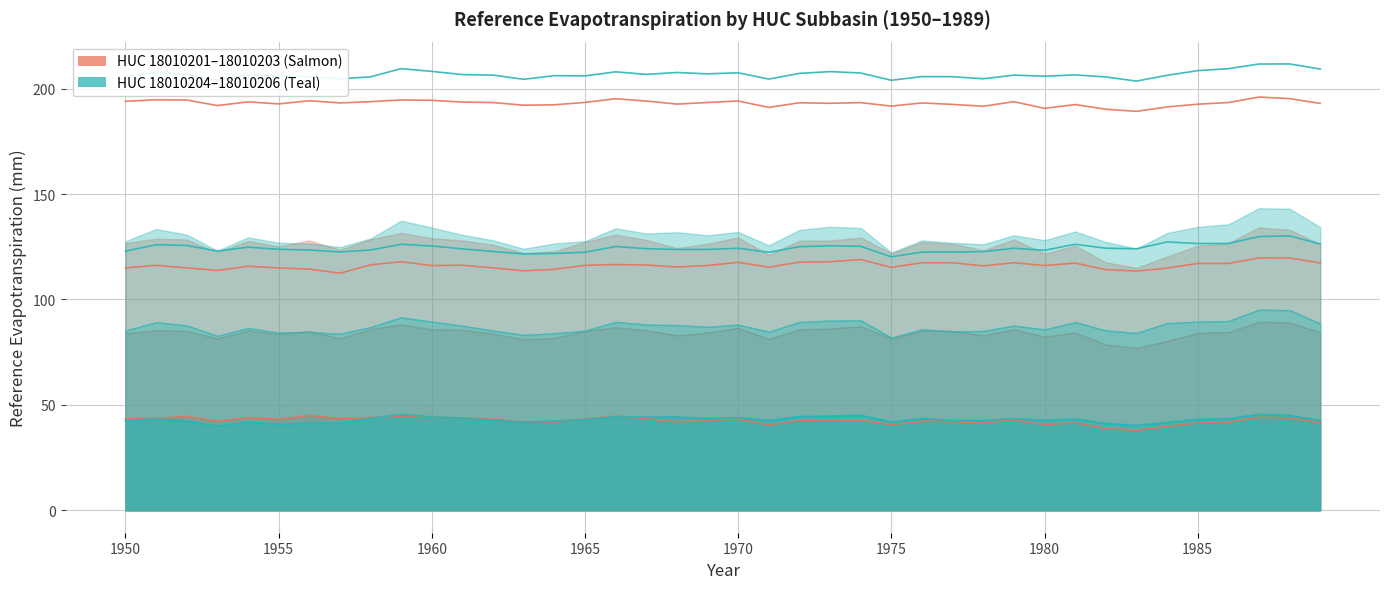

Which has a higher value, 1968 or 1978?

1968